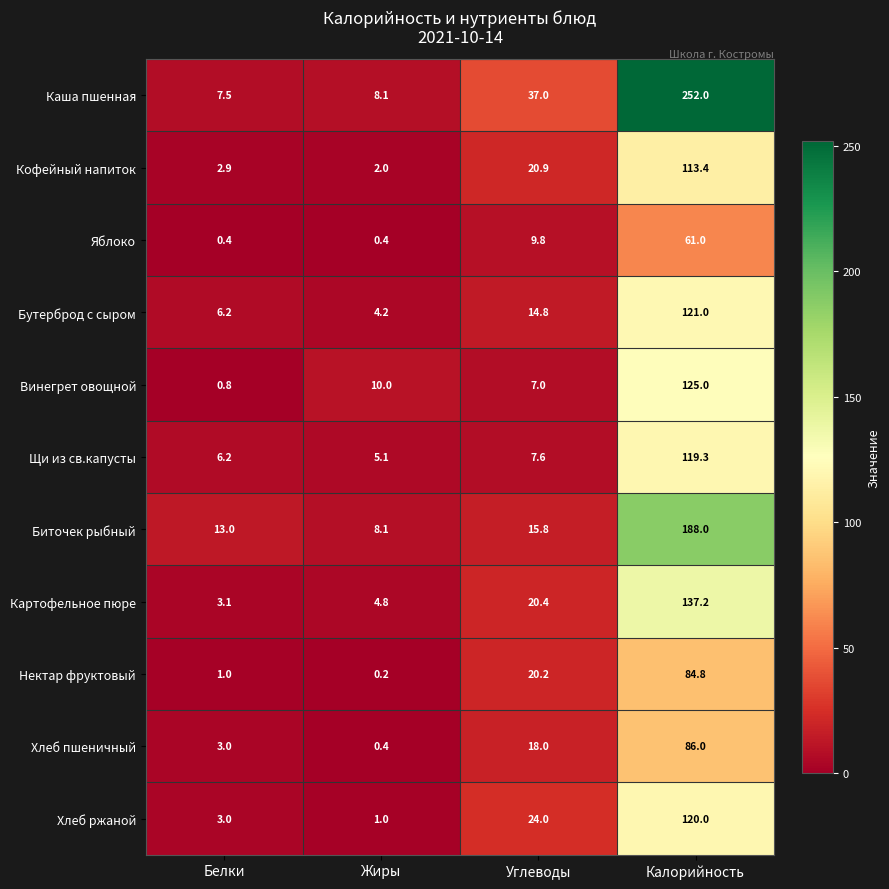

What is the maximum value shown in the chart?

252.0